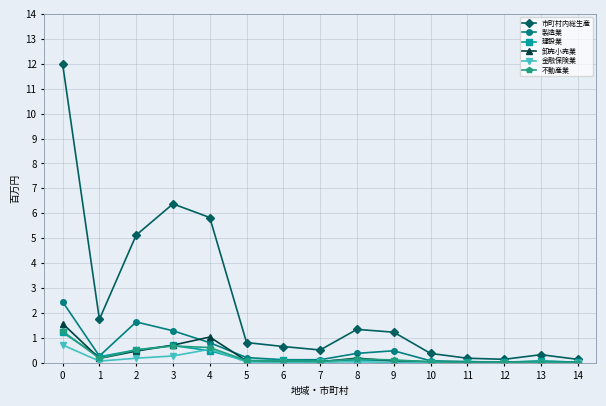

How many categories are shown in the chart?

15